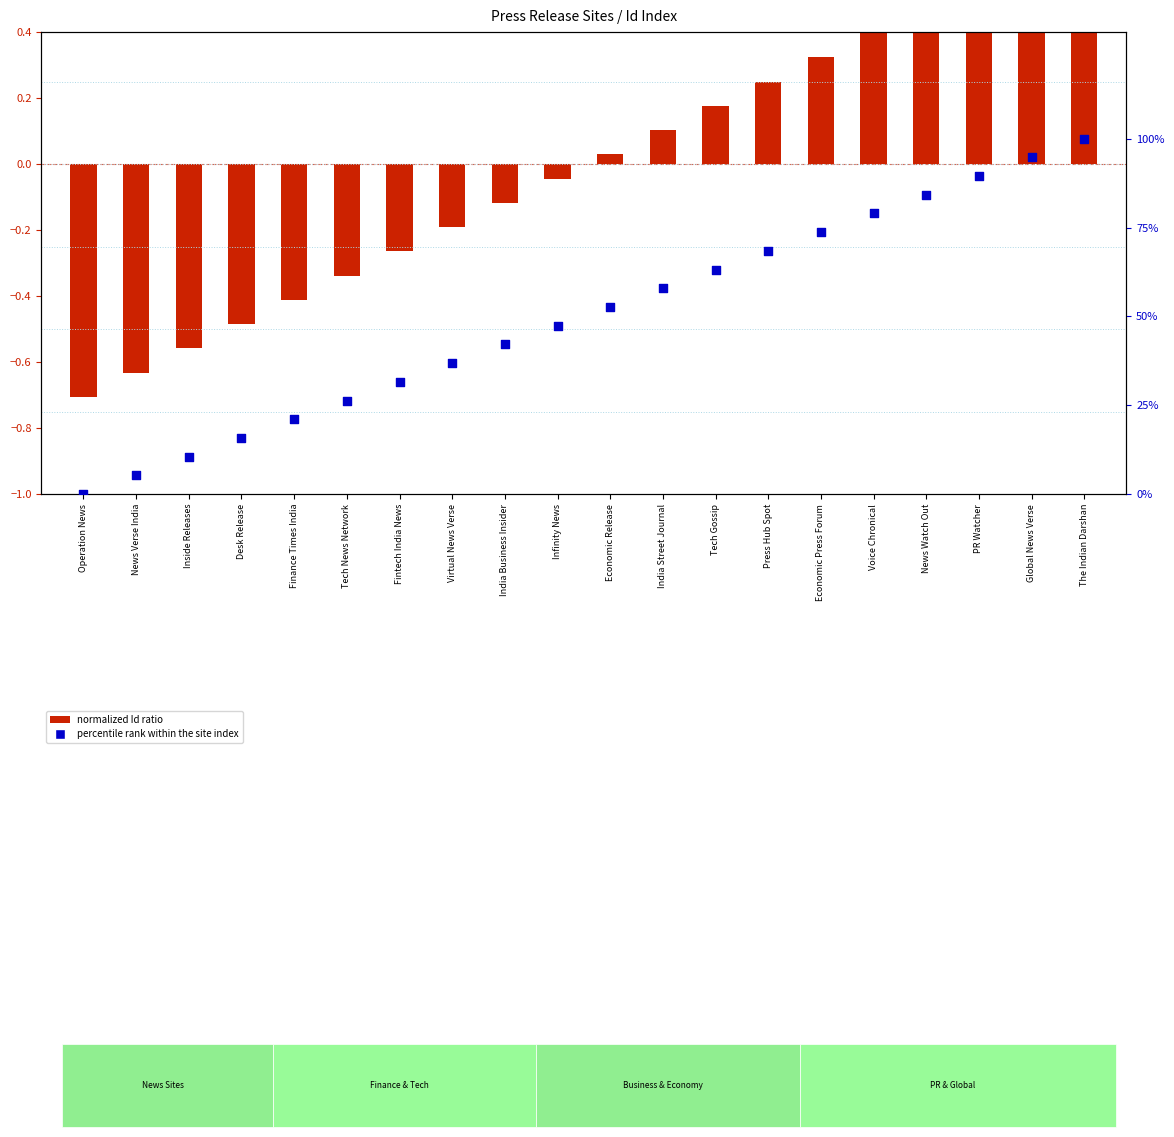

Which series has the largest total across all categories?

percentile rank within the site index